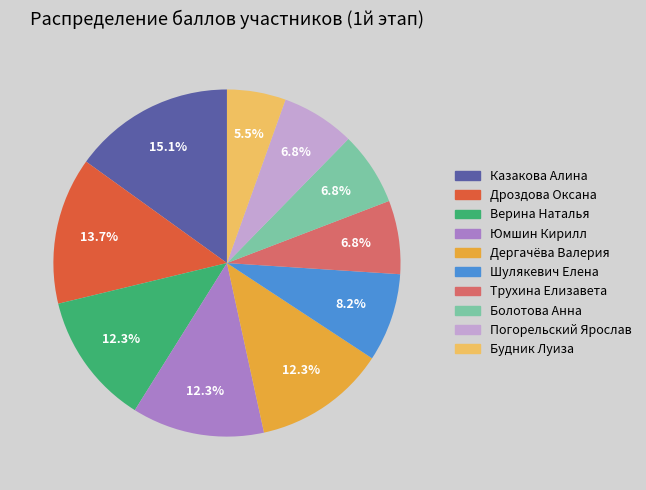

How many slices are in this pie chart?

10